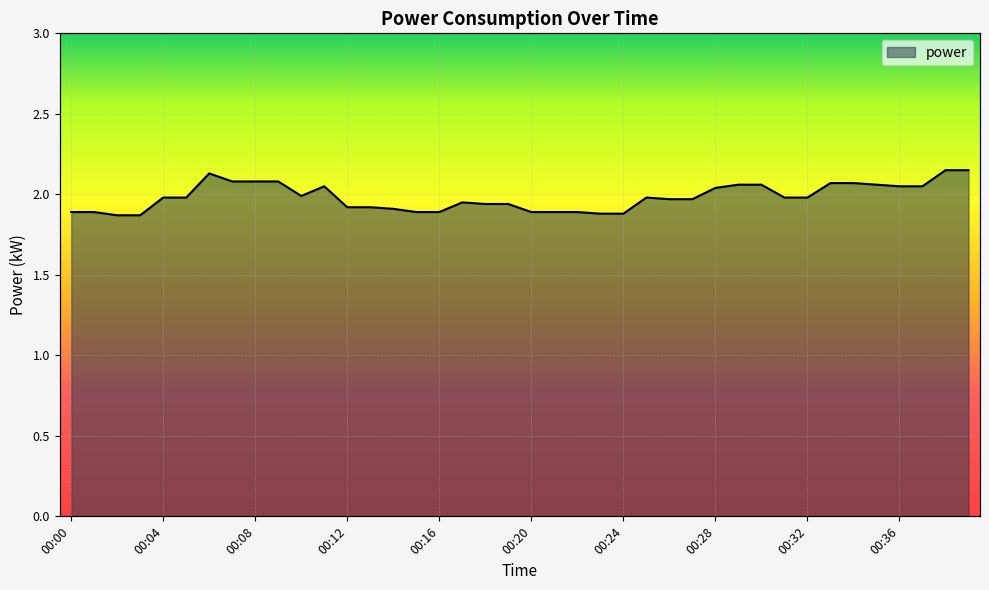

What is the value of the 36th point from the left?

2.1